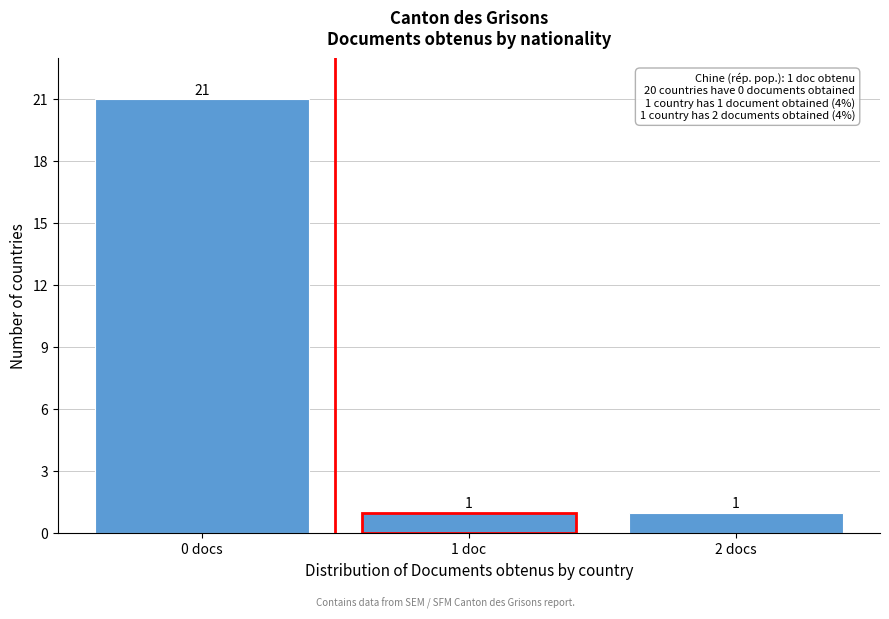

Reading left to right, what are all the values shown in this chart?

0 docs=21	1 doc=1	2 docs=1